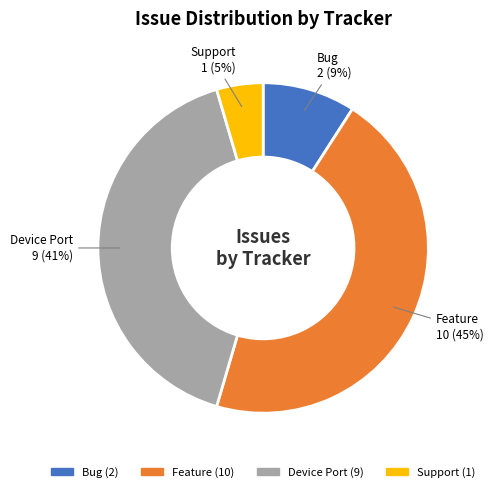

Which slice is the largest?

Feature